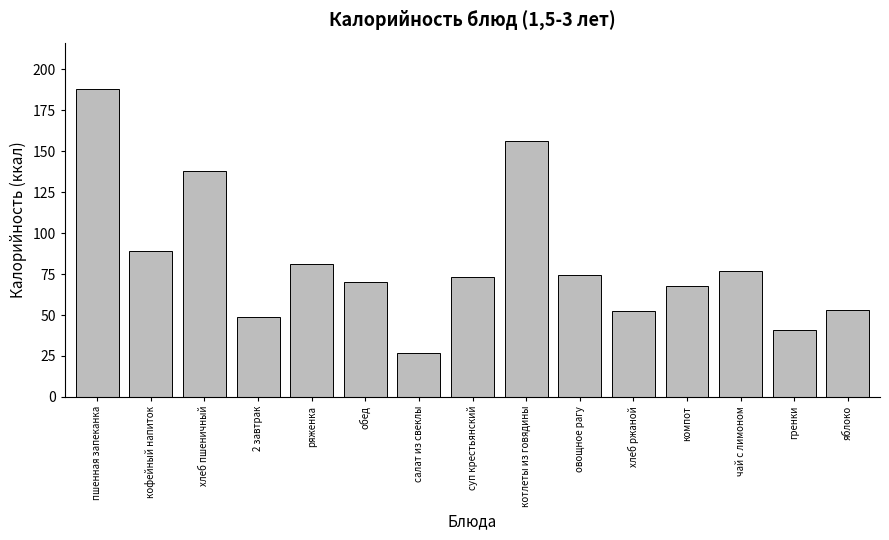

Where is the data nearest to the value 107?

кофейный напиток